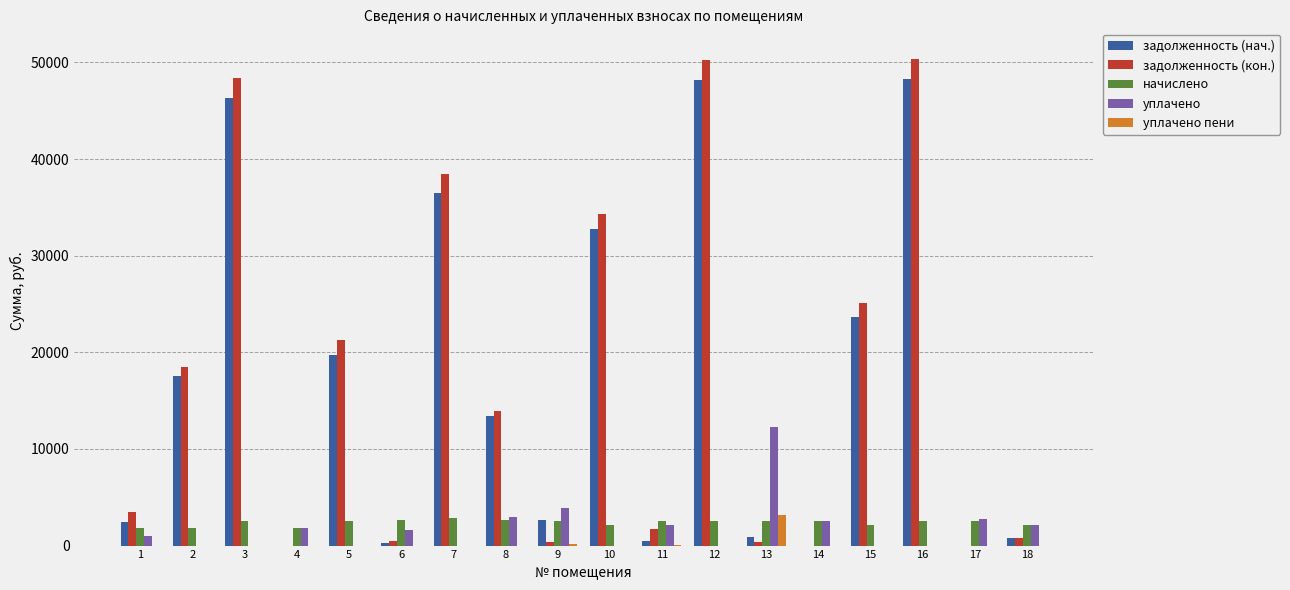

Count the number of categories in the chart.

18